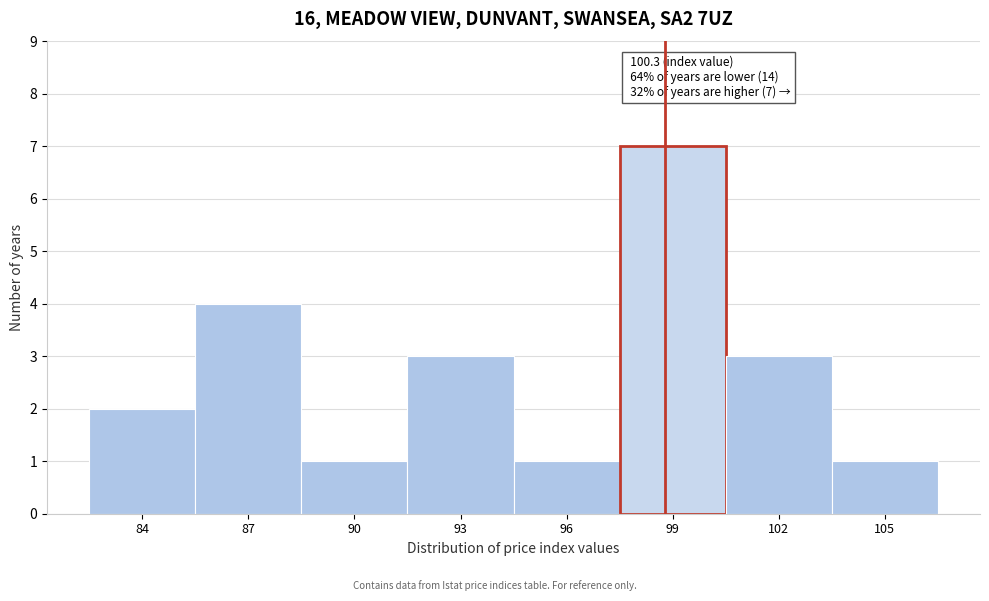

Reading left to right, transcribe all the data shown in this chart.

2	4	1	3	1	7	3	1